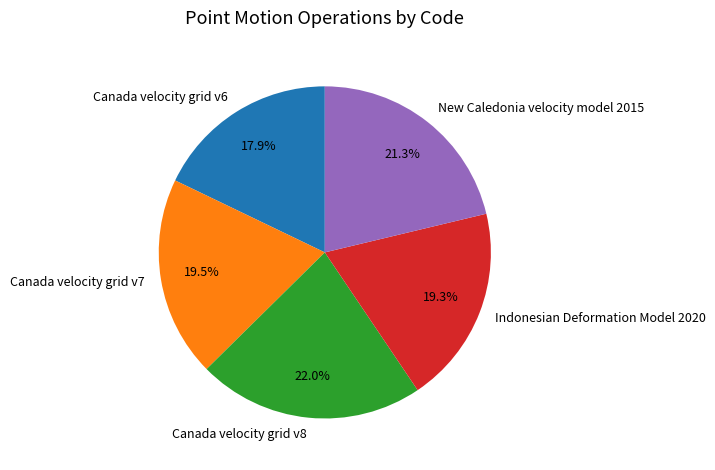

To the nearest percent, what is the average slice percentage?

20%